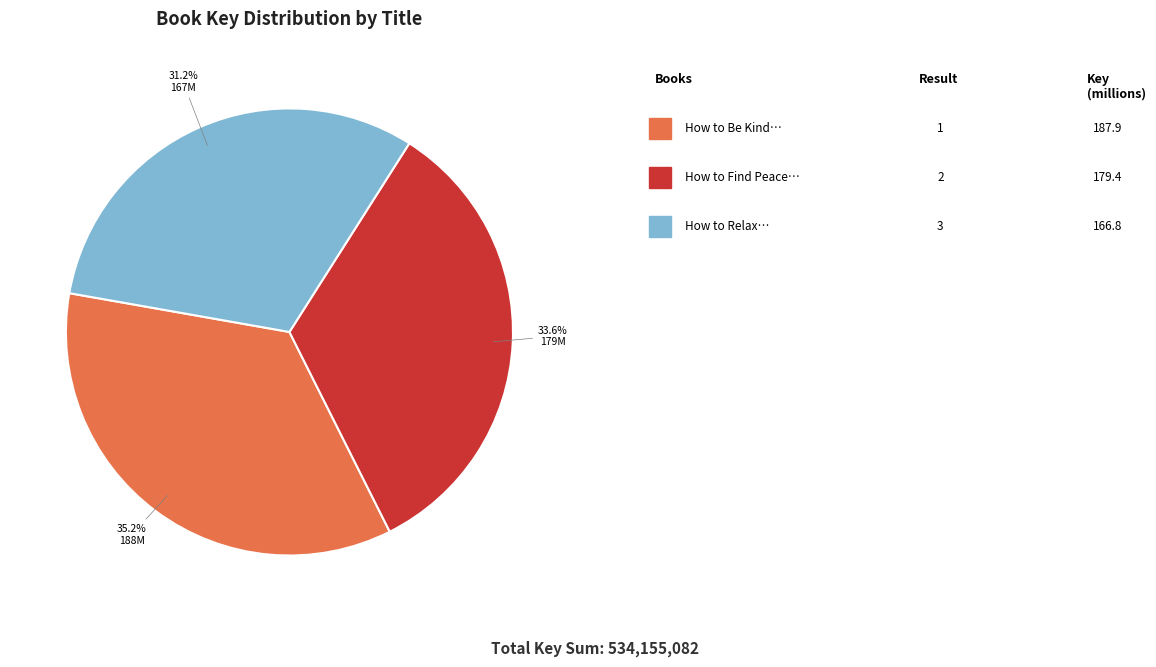

Is there any slice that represents more than half of the pie?

No